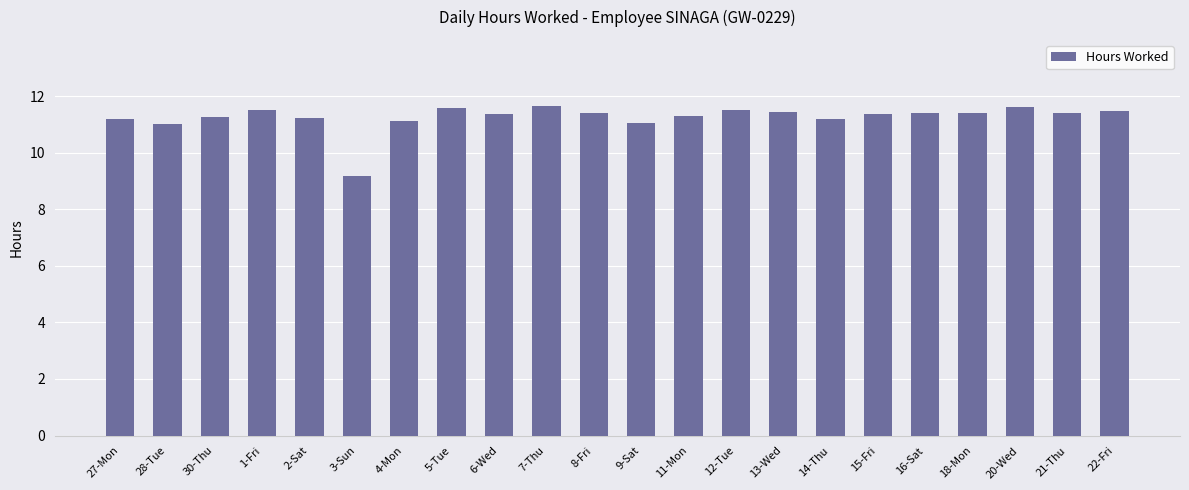

The value at 13-Wed is 19.2. True or false?

False